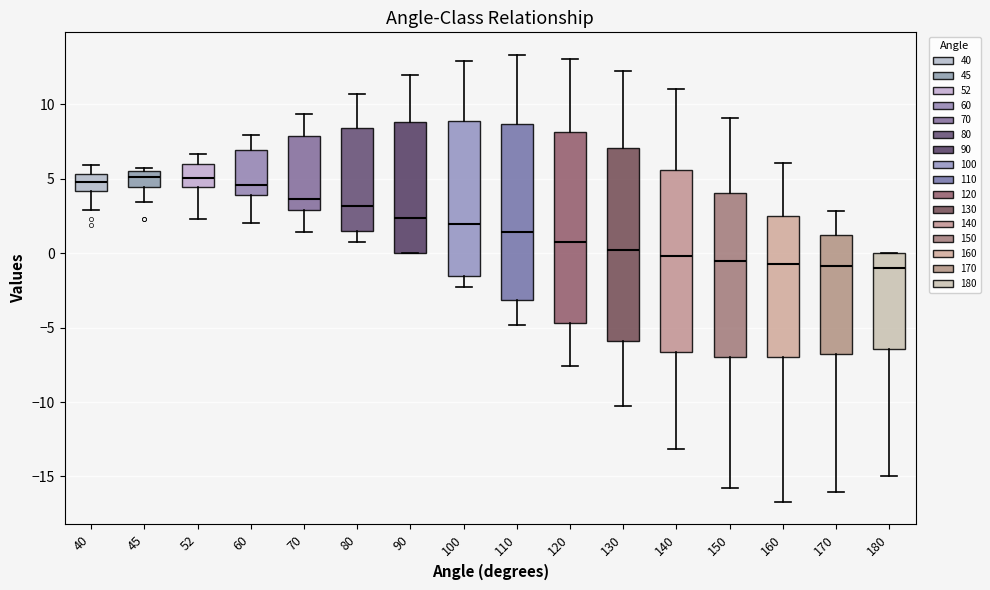

Reading left to right, read every box against the y-axis: the position of its median line, the range the box covers, and the ends of its whiskers. The values are not printed on the chart, so give them approximately, as read against the axis.

40: median 5.0, box 4.0 to 5.5, whiskers 3.0 to 6.0
45: median 5.0, box 4.5 to 5.5, whiskers 3.5 to 5.5 (just above the box's upper edge)
52: median 5.0, box 4.5 to 6.0, whiskers 2.5 to 6.5
60: median 4.5, box 4.0 to 7.0, whiskers 2.0 to 8.0
70: median 3.5, box 3.0 to 8.0, whiskers 1.5 to 9.5
80: median 3.0, box 1.5 to 8.5, whiskers 1.0 to 10.5
90: median 2.5, box 0.0 to 9.0, whiskers 0.0 to 12.0
100: median 2.0, box -1.5 to 9.0, whiskers -2.5 to 13.0
110: median 1.5, box -3.0 to 8.5, whiskers -5.0 to 13.5
120: median 1.0, box -4.5 to 8.0, whiskers -7.5 to 13.0
130: median 0.0, box -6.0 to 7.0, whiskers -10.5 to 12.5
140: median 0.0, box -6.5 to 5.5, whiskers -13.0 to 11.0
150: median -0.5, box -7.0 to 4.0, whiskers -16.0 to 9.0
160: median -0.5, box -7.0 to 2.5, whiskers -16.5 to 6.0
170: median -1.0, box -7.0 to 1.0, whiskers -16.0 to 3.0
180: median -1.0, box -6.5 to 0.0, whiskers -15.0 to 0.0